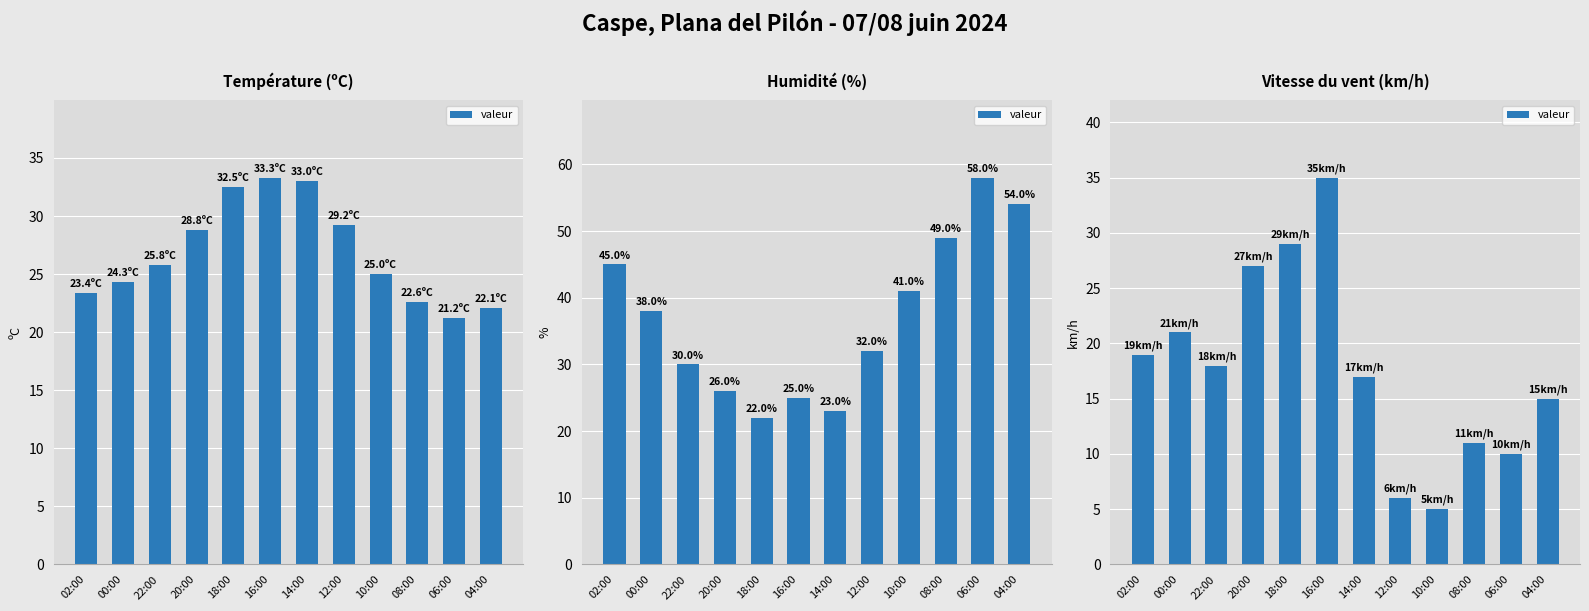

Read the value at 22:00, to the nearest 5.

20